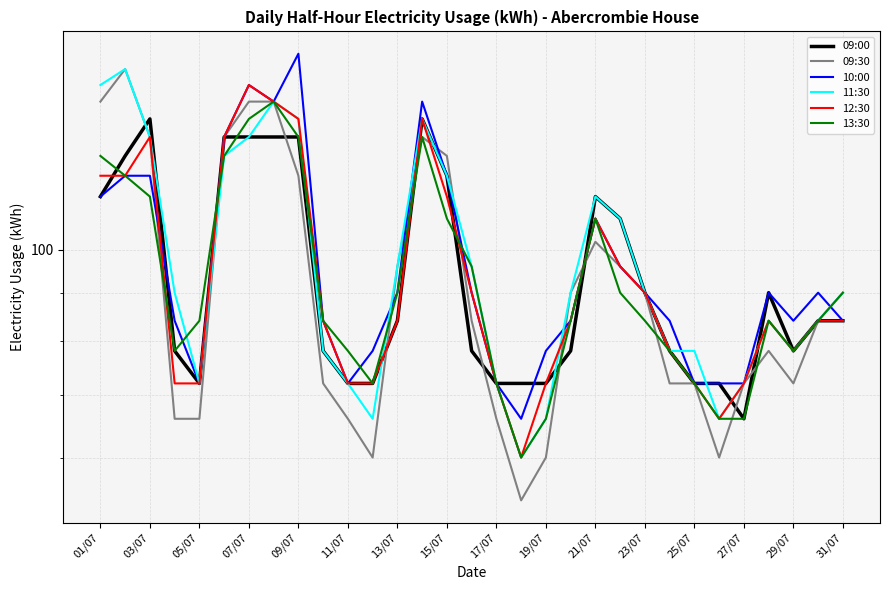

At 23/07, list the series in order from smallest to largest.

09:30, 11:30, 09:00, 12:30, 13:30, 10:00